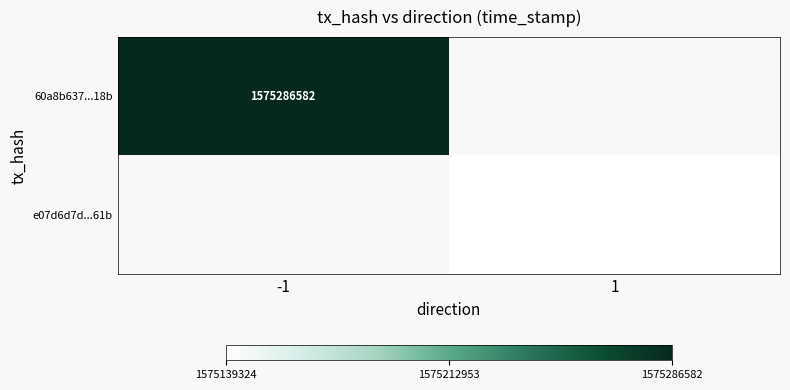

The value of e07d6d7d...61b at 1 is 1575139324. True or false?

True